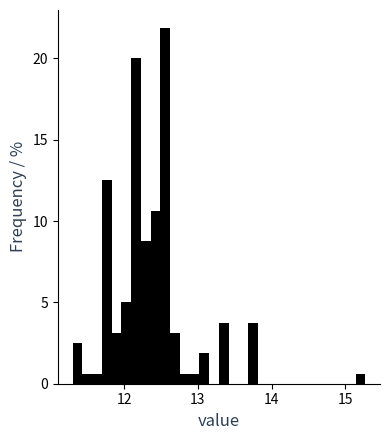

Around what value on the x-axis is the tallest bar? Give the approximate position of its centre, as read against the axis.

12.6